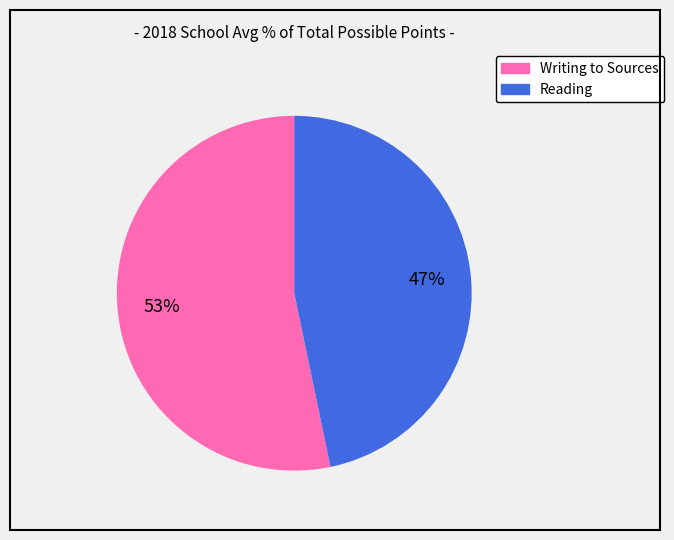

What is the largest slice in the pie chart?

Writing to Sources